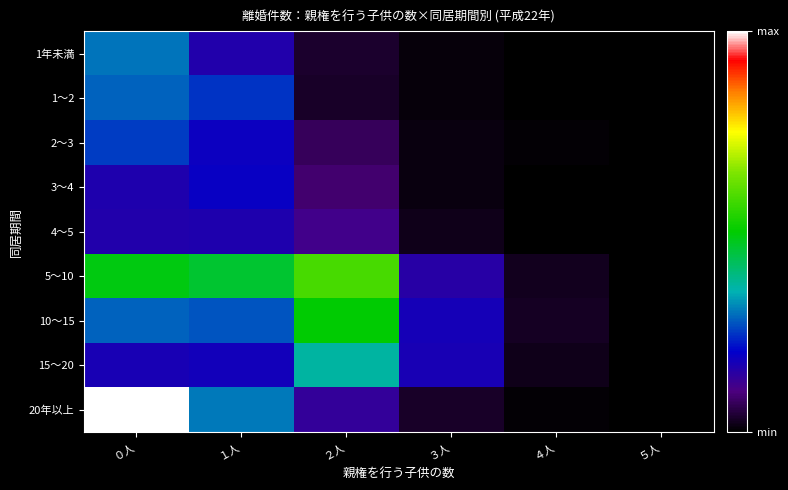

Reading left to right, what are all the values shown in this chart?

1年未満: ０人=180	１人=96	２人=23	３人=5	４人=1	５人=0
1～2: ０人=171	１人=147	２人=19	３人=6	４人=2	５人=0
2～3: ０人=152	１人=113	２人=43	３人=8	４人=4	５人=0
3～4: ０人=98	１人=115	２人=54	３人=8	４人=2	５人=0
4～5: ０人=95	１人=99	２人=69	３人=14	４人=1	５人=0
5～10: ０人=294	１人=277	２人=354	３人=90	４人=16	５人=2
10～15: ０人=172	１人=165	２人=302	３人=106	４人=17	５人=0
15～20: ０人=102	１人=108	２人=222	３人=102	４人=13	５人=1
20年以上: ０人=605	１人=183	２人=81	３人=21	４人=3	５人=1